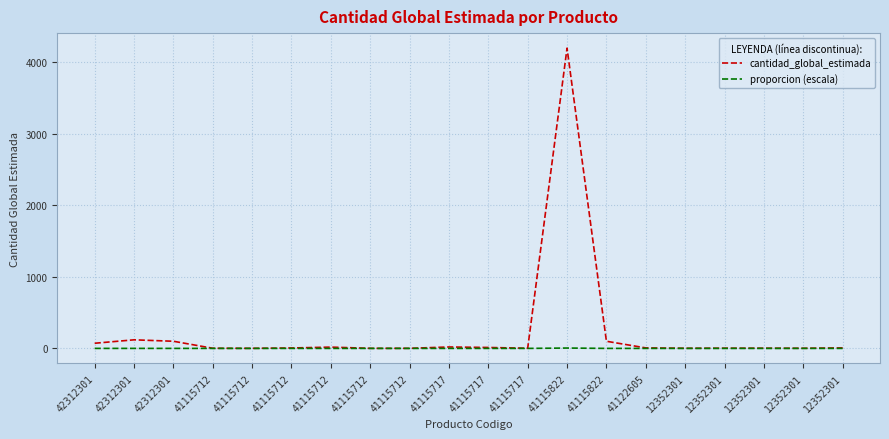

What are all the series names shown in the legend?

cantidad_global_estimada, proporcion (escala)